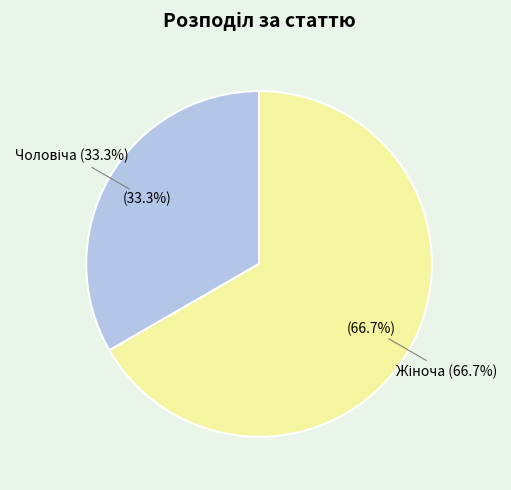

Rank the categories by value from highest to lowest.

Жіноча, Чоловіча